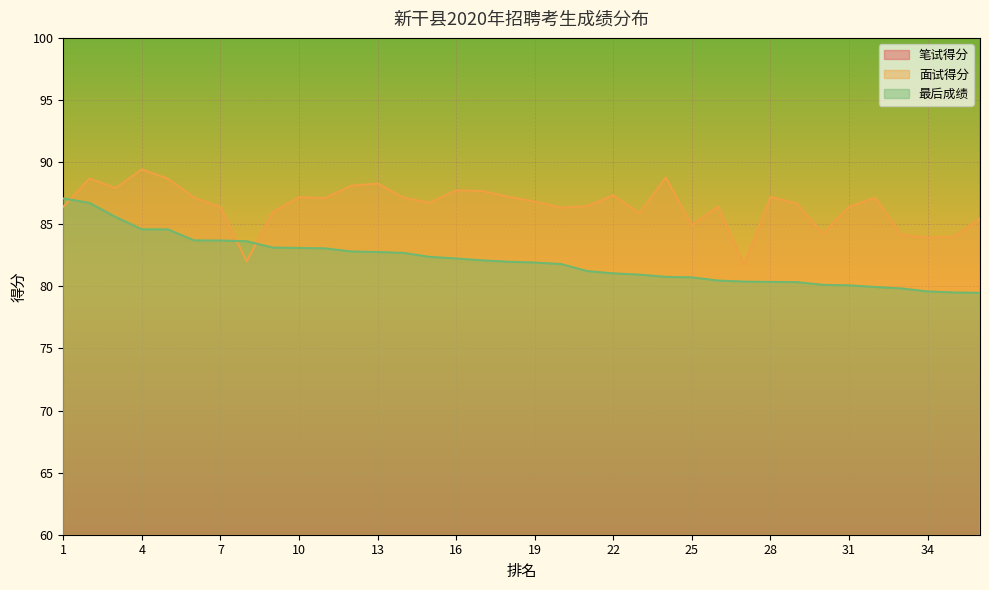

What is the difference between the maximum and minimum values in the 面试得分 series?

7.7